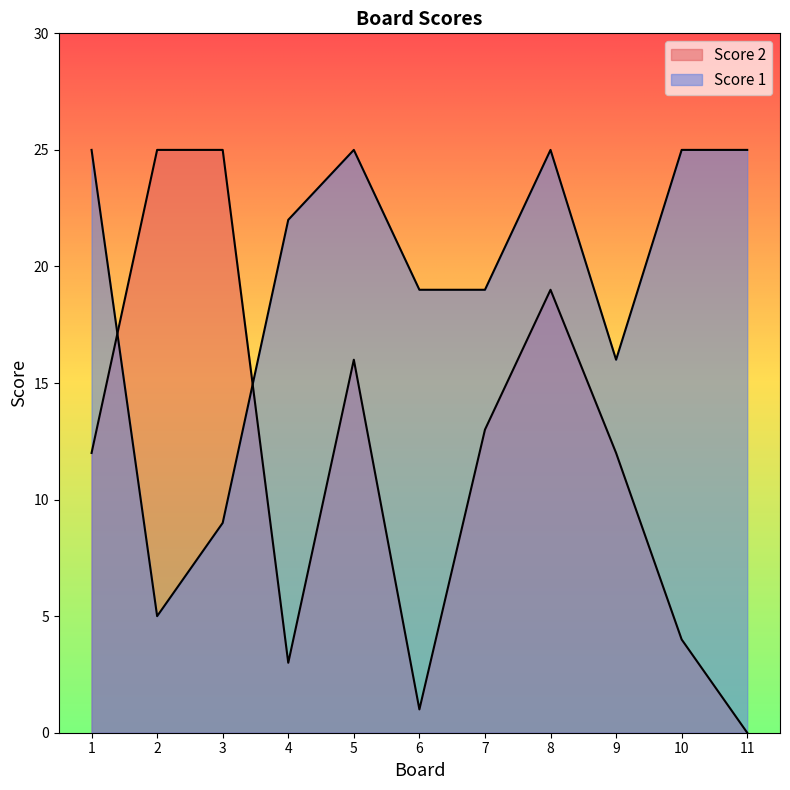

What is the value of the Score 1 point at the 8th from the left?

25